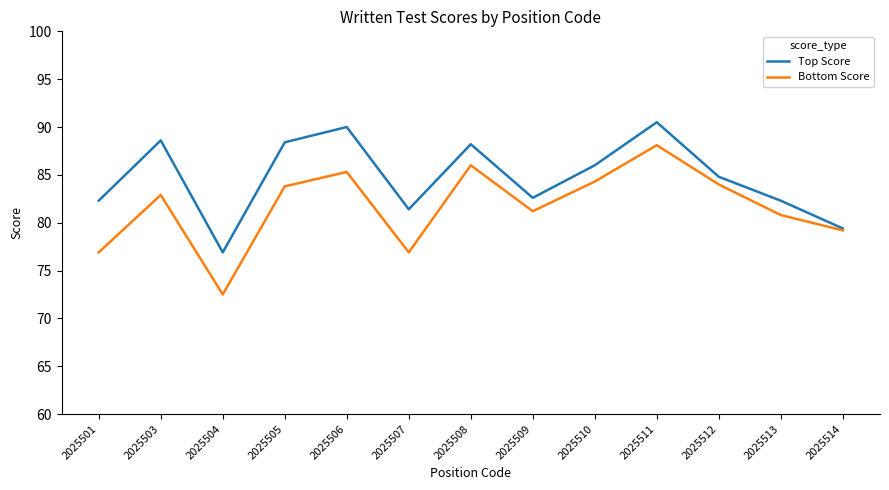

What is the sum of all Top Score values?

1101.4